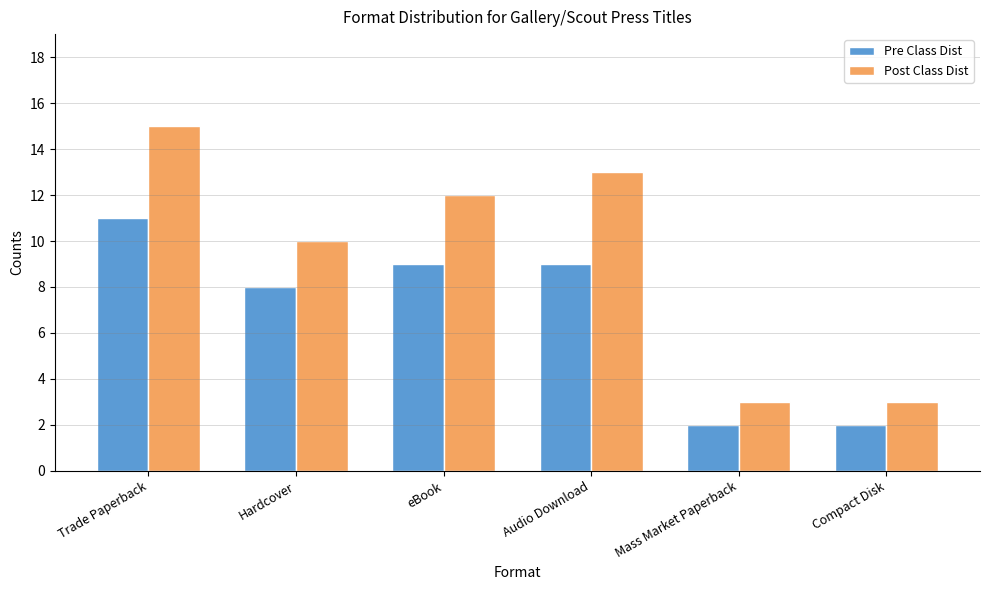

How many bars are there in each group?

2